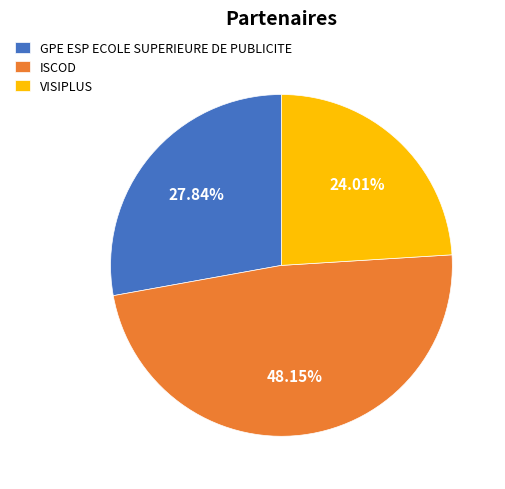

Count the number of slices in the pie.

3